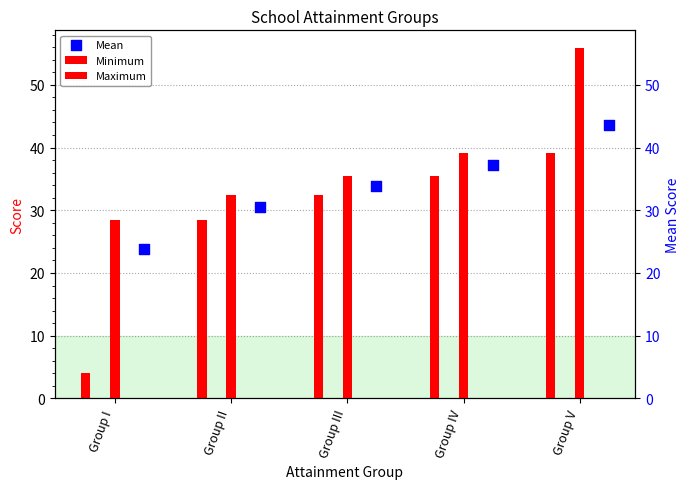

Is the value of Minimum at Group III greater than the value of Mean at Group IV?

No